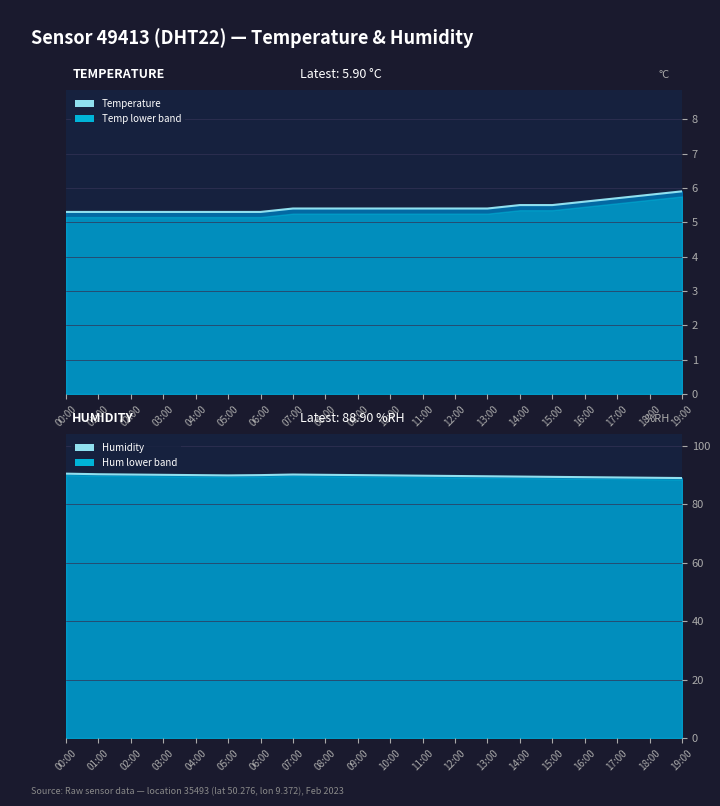

Which series has the widest spread of values?

Humidity